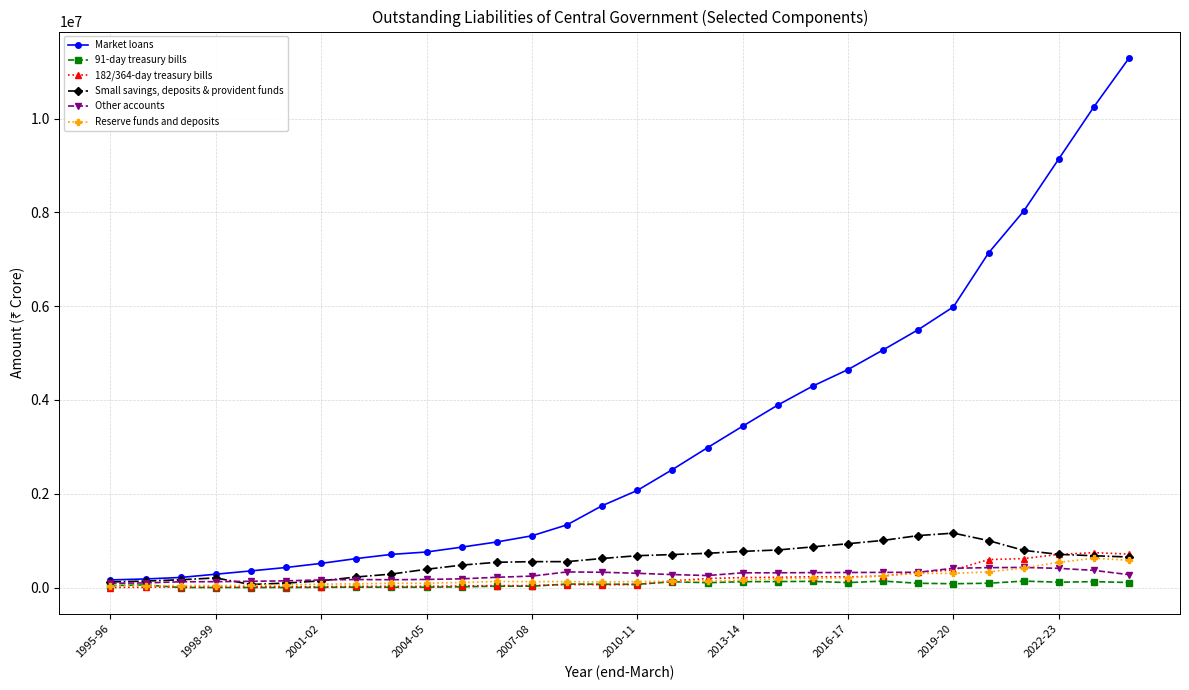

Rank the series by their maximum value, from lowest to highest.

91-day treasury bills, Other accounts, Reserve funds and deposits, 182/364-day treasury bills, Small savings, deposits & provident funds, Market loans